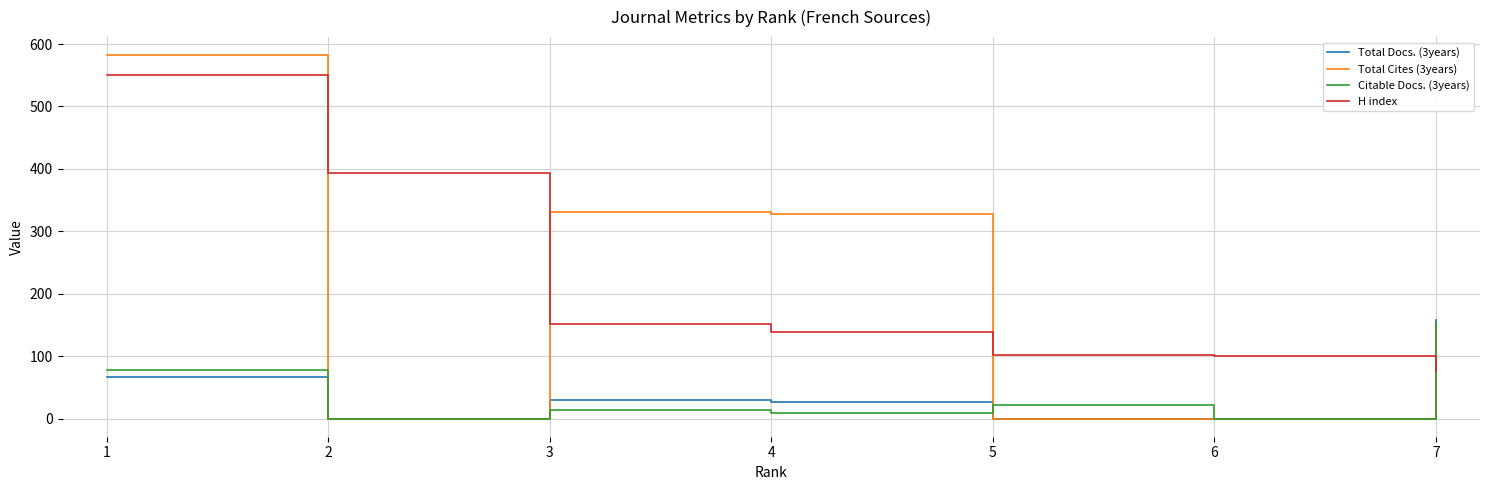

True or false: Total Cites (3years) and H index cross at least once.

True